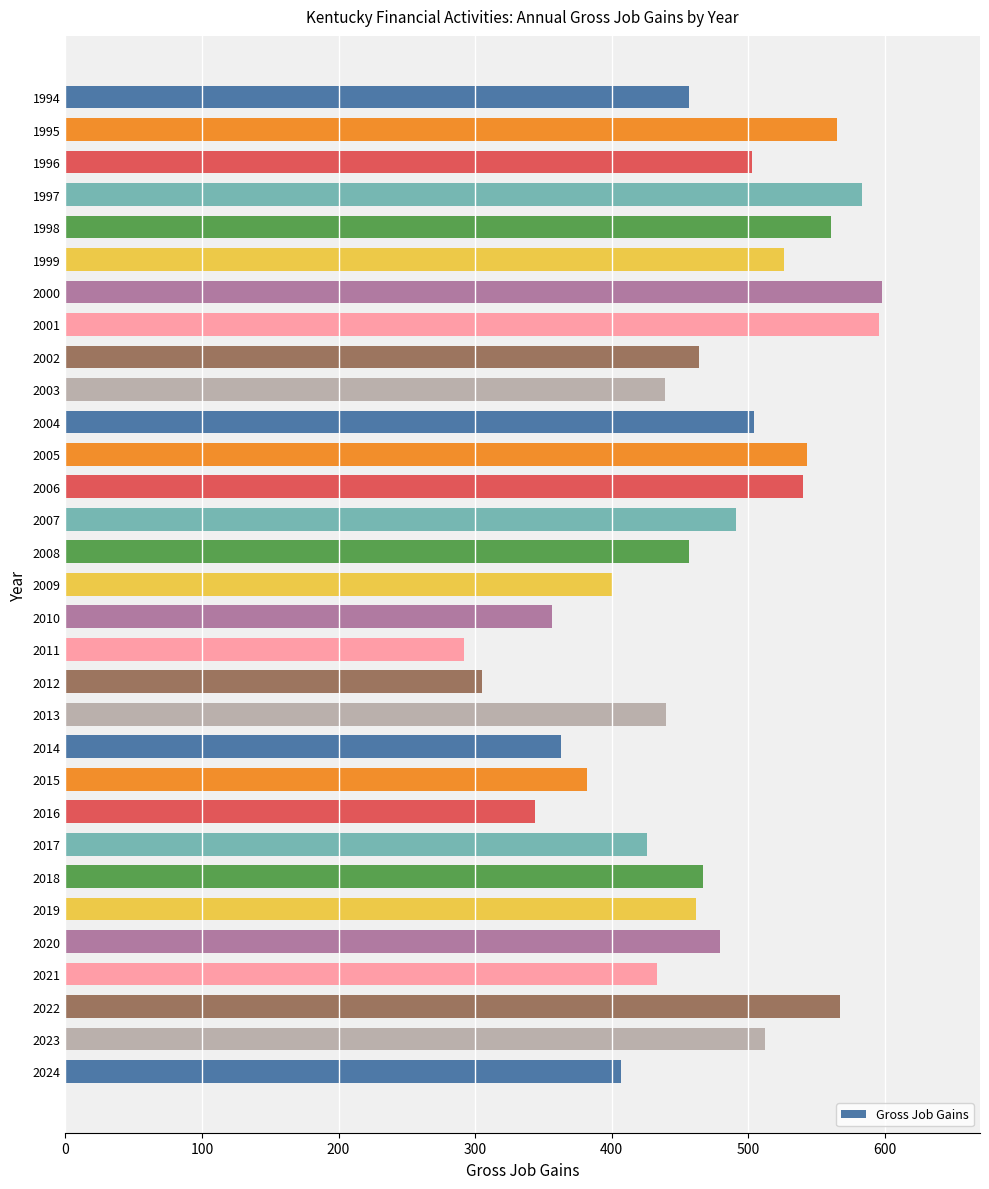

What is the maximum value shown in the chart?

598